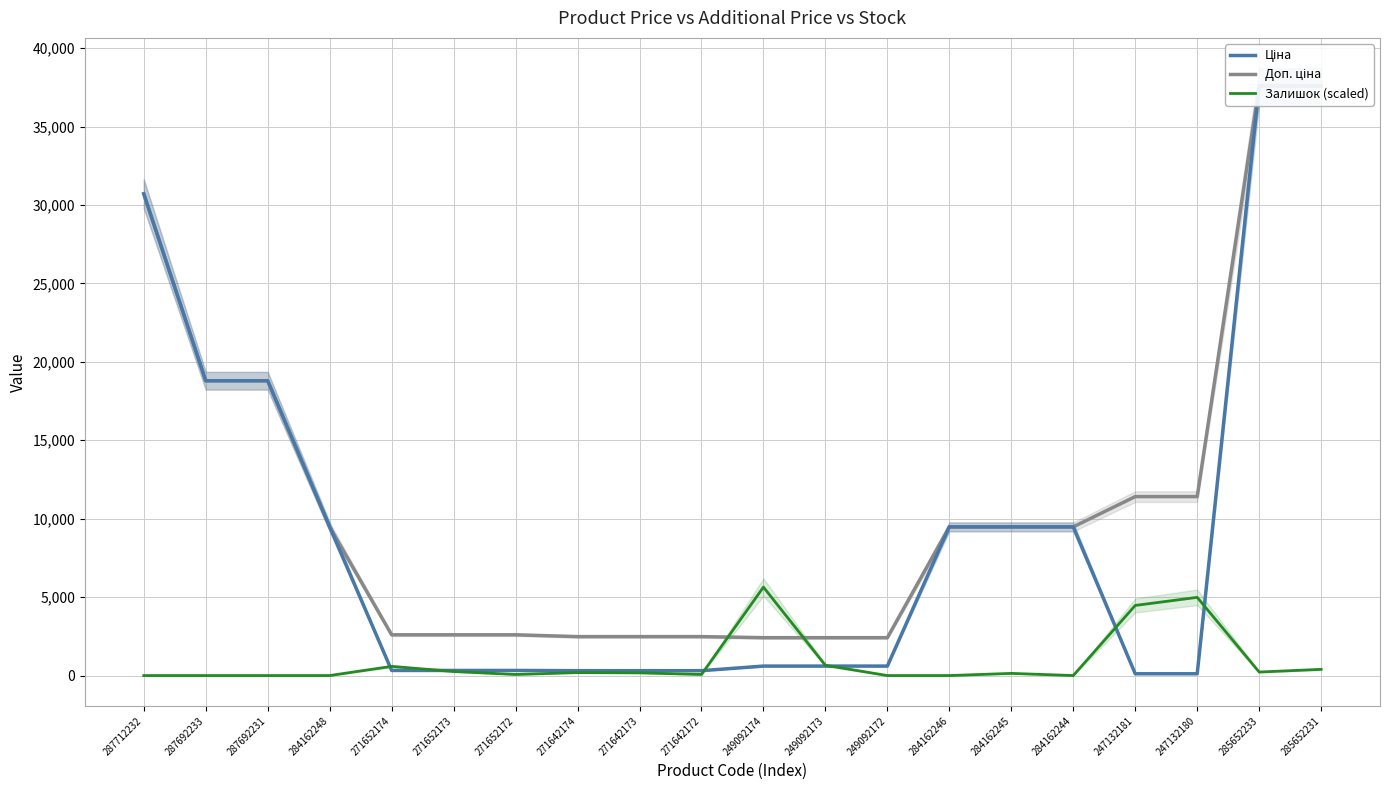

True or false: Ціна has more than 1 points higher than both neighbors.

False